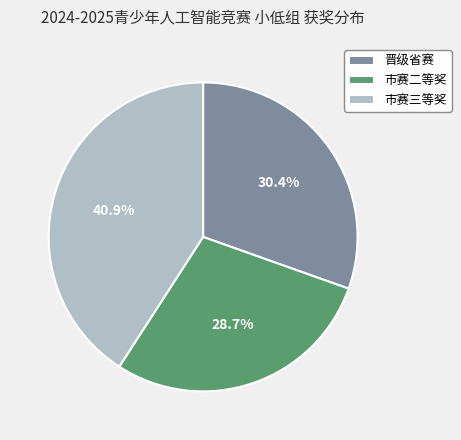

What percentage is the 晋级省赛 slice, to the nearest percent?

30%